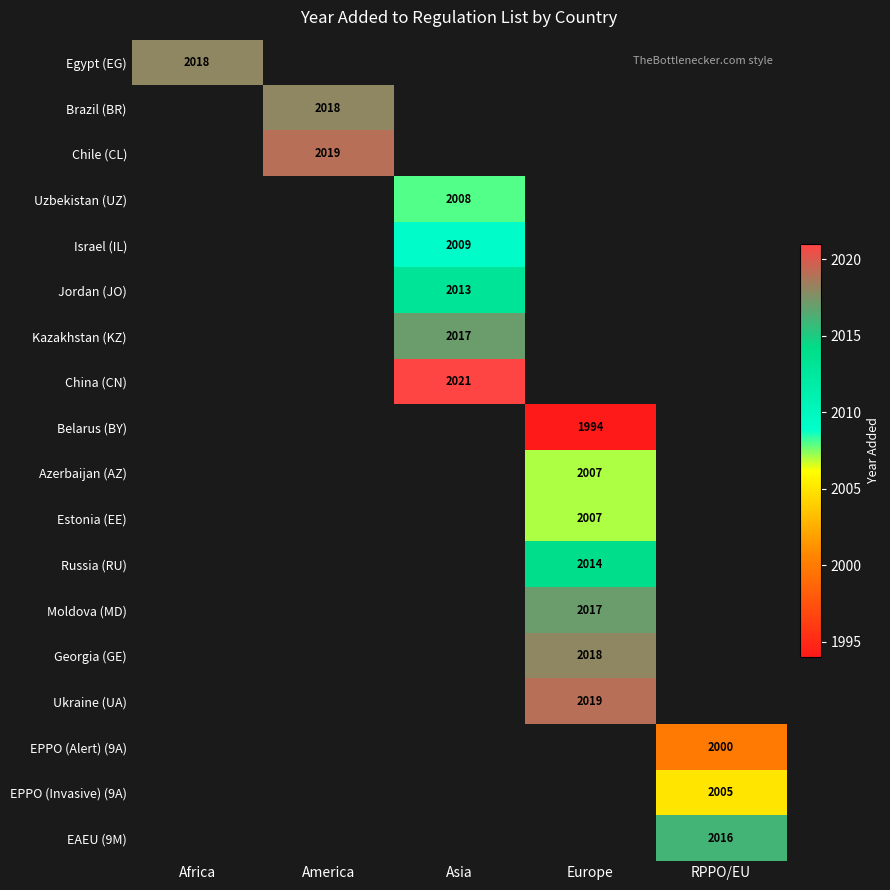

At how many categories does at least one series exceed 1998?

5